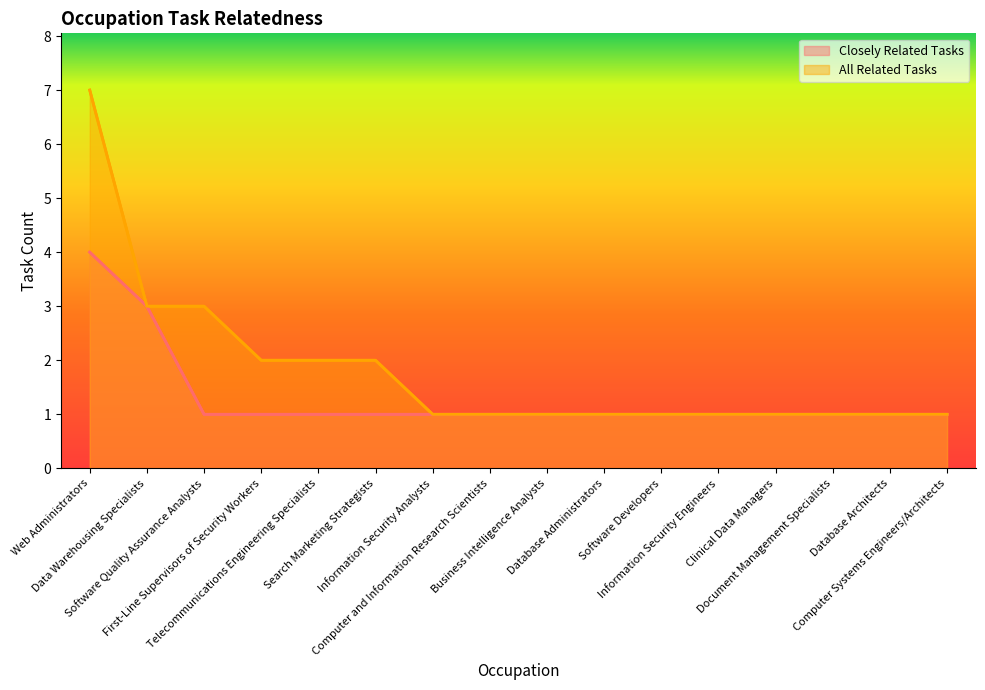

Rank the series by their average value, from lowest to highest.

Closely Related Tasks, All Related Tasks